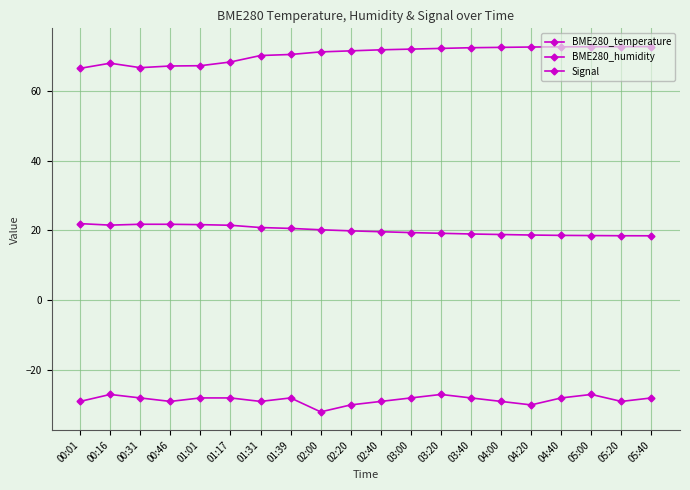

Count the number of data series in this chart.

3